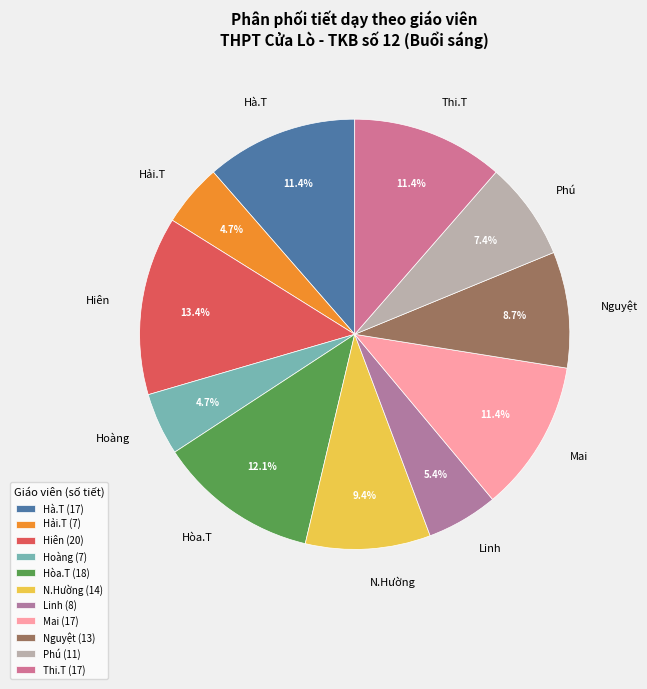

Between Hải.T and Mai, which is larger?

Mai